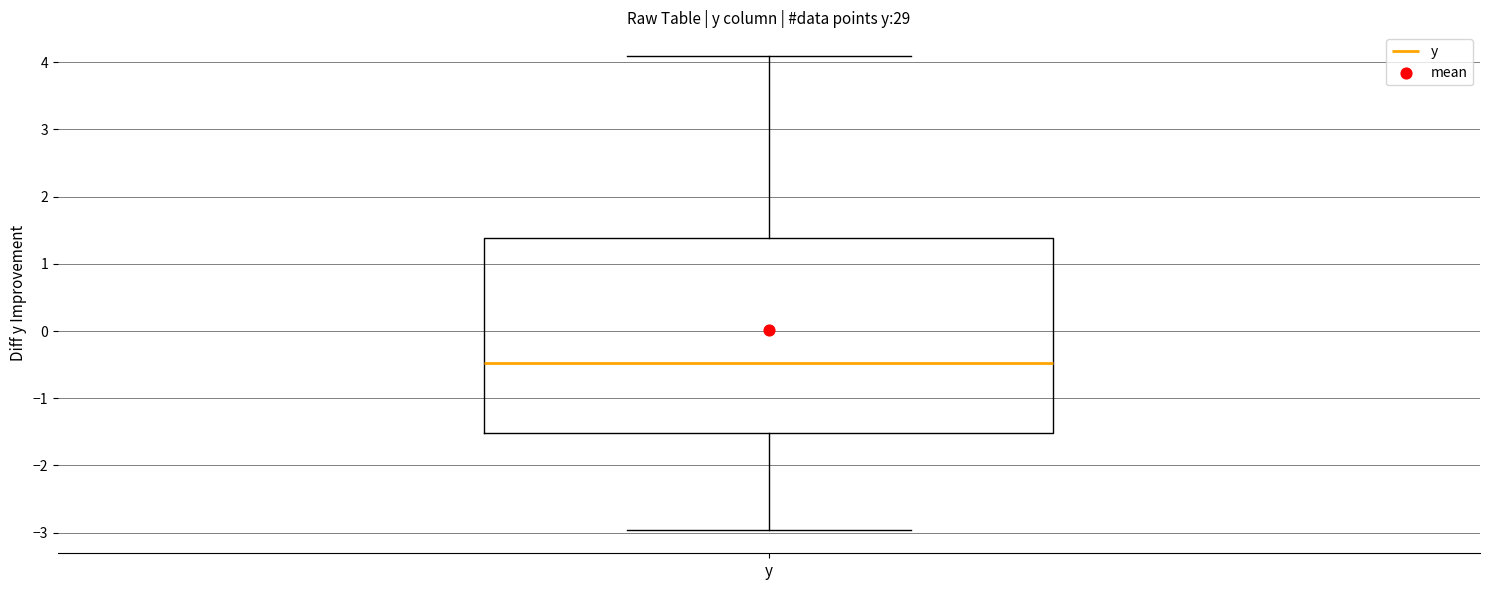

Transcribe this box plot: give where the median line is, the range the box spans, and where the two whiskers end, as read against the y-axis. The values are not printed on the chart, so give them approximately, as read against the axis.

median -0.5, box -1.5 to 1.4, whiskers -3.0 to 4.1